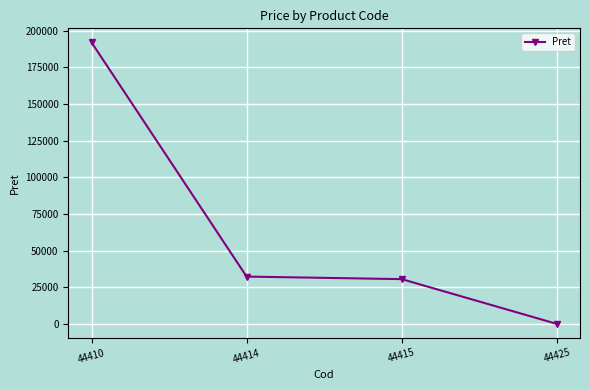

The chart shows a value of 265053.6 at 44410. True or false?

False